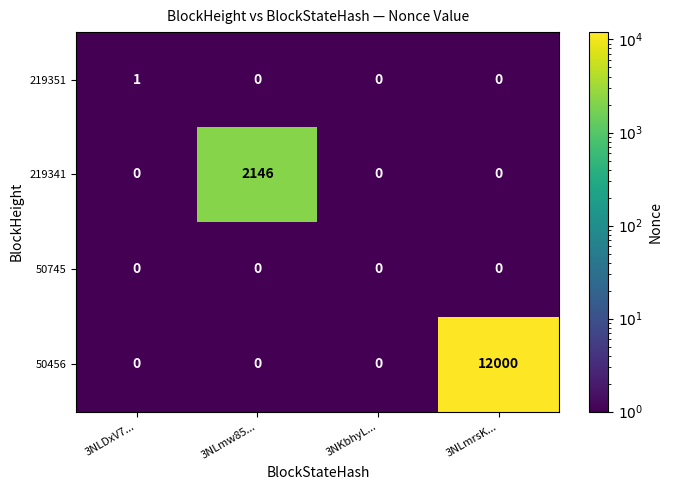

At which category is the sum across all series the highest?

3NLmrsK...